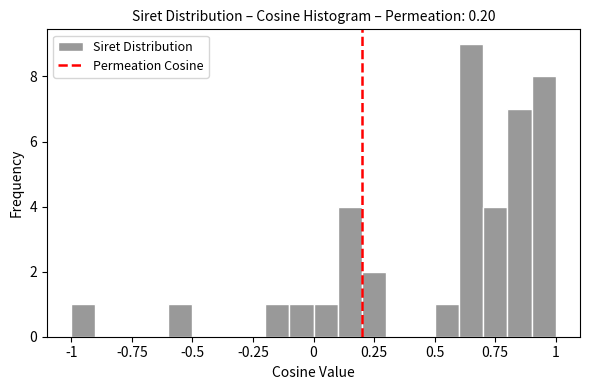

Around what value on the x-axis is the tallest bar? Give the approximate position of its centre, as read against the axis.

0.65